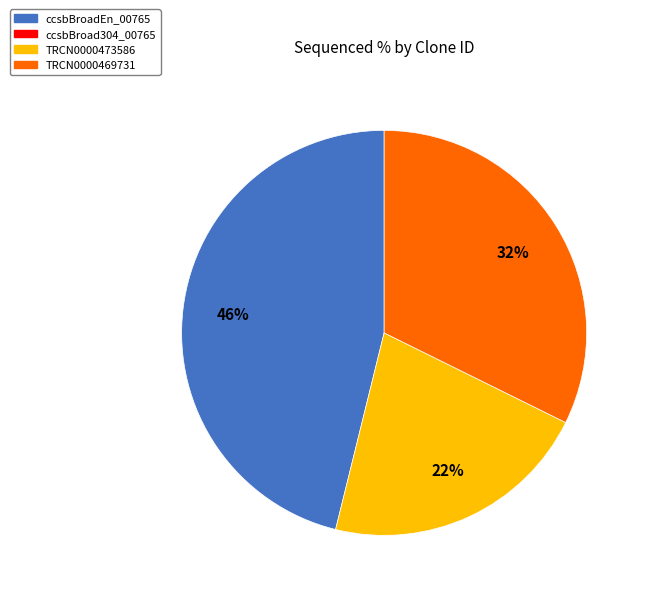

How many slices are in this pie chart?

3